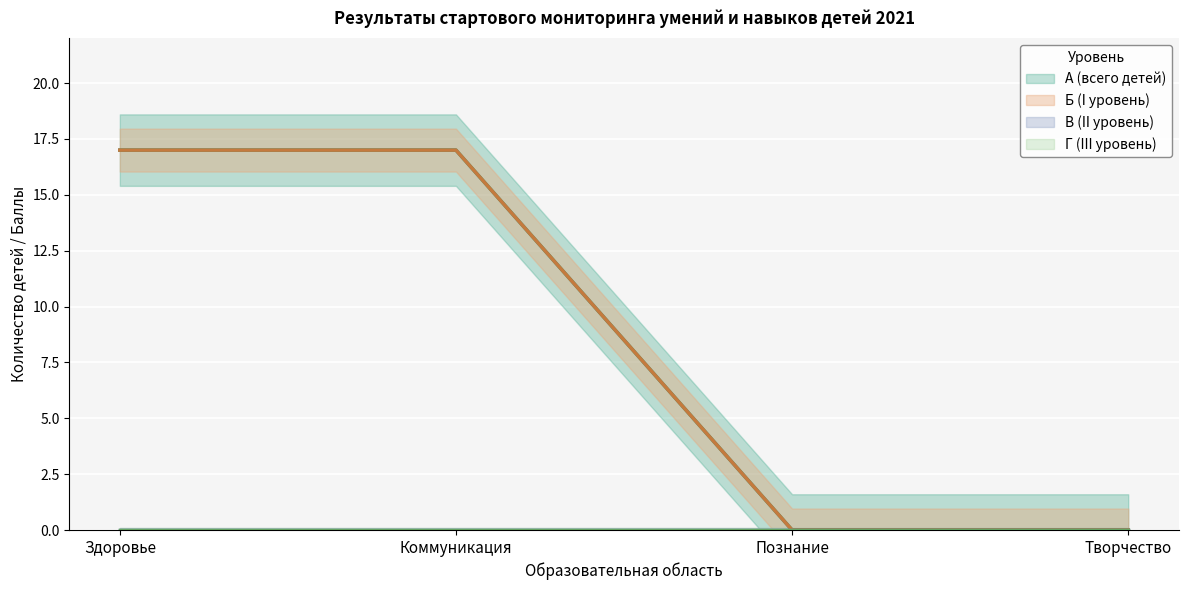

Is it true that А (всего детей) equals 24 at Коммуникация?

False